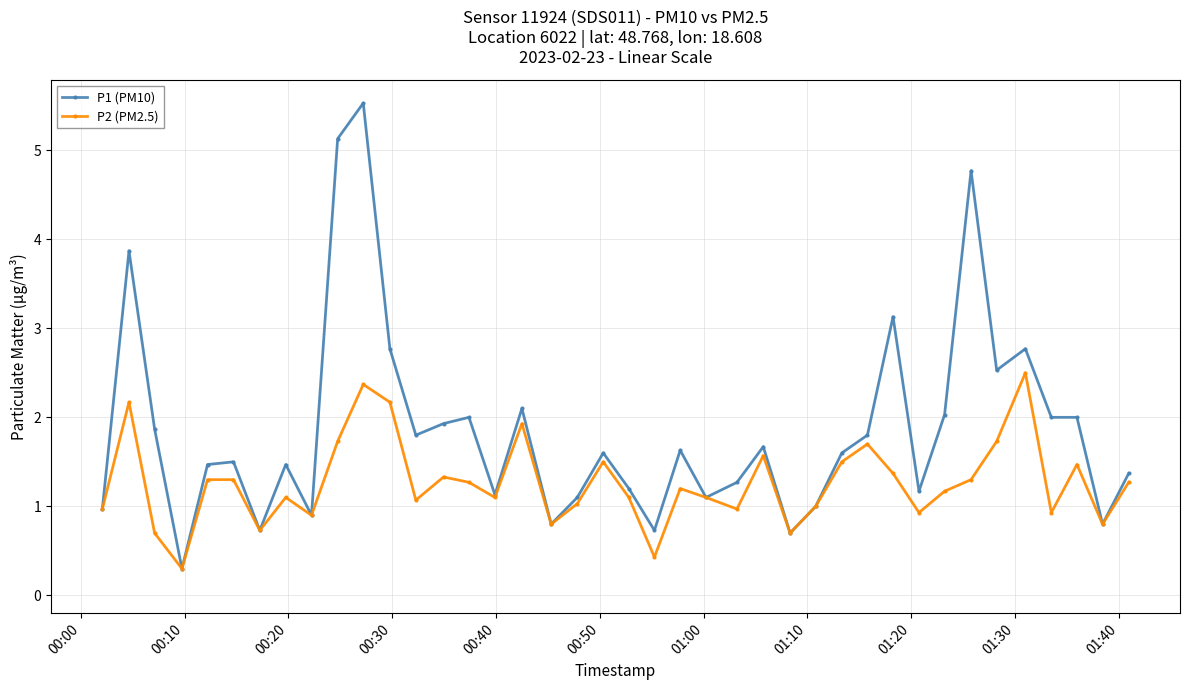

Which series has the widest spread of values?

P1 (PM10)